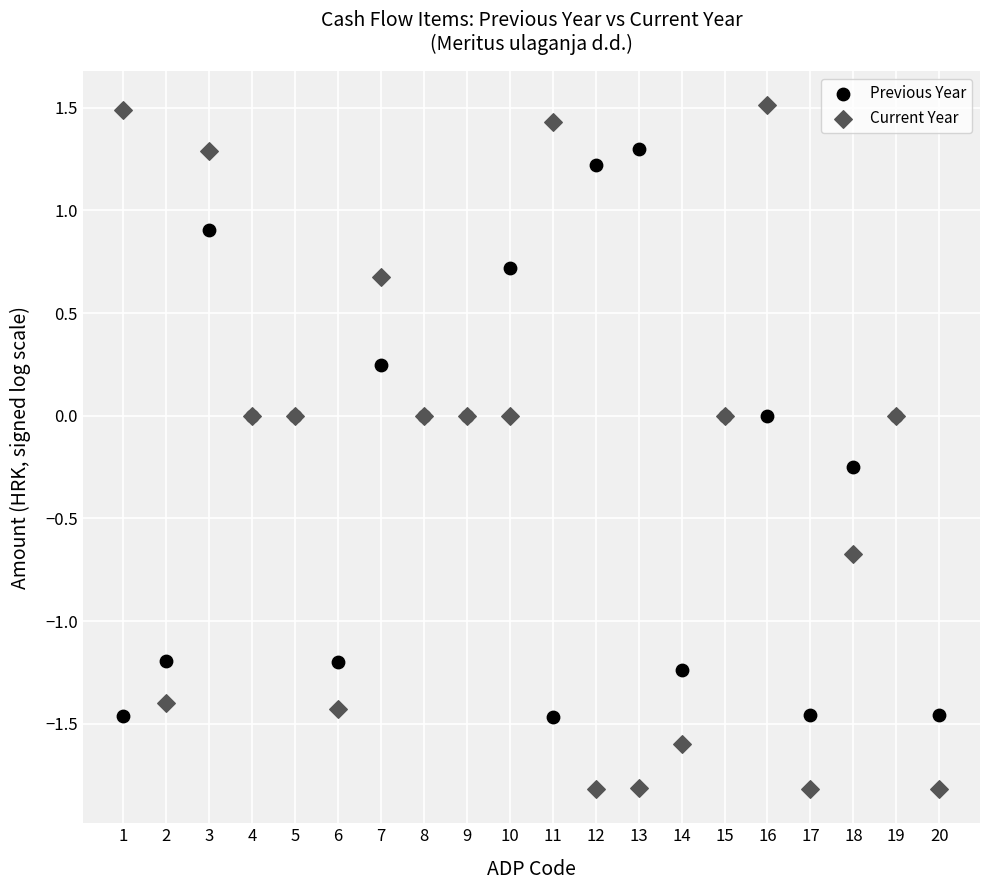

Which series has the widest spread of Y values?

Current Year